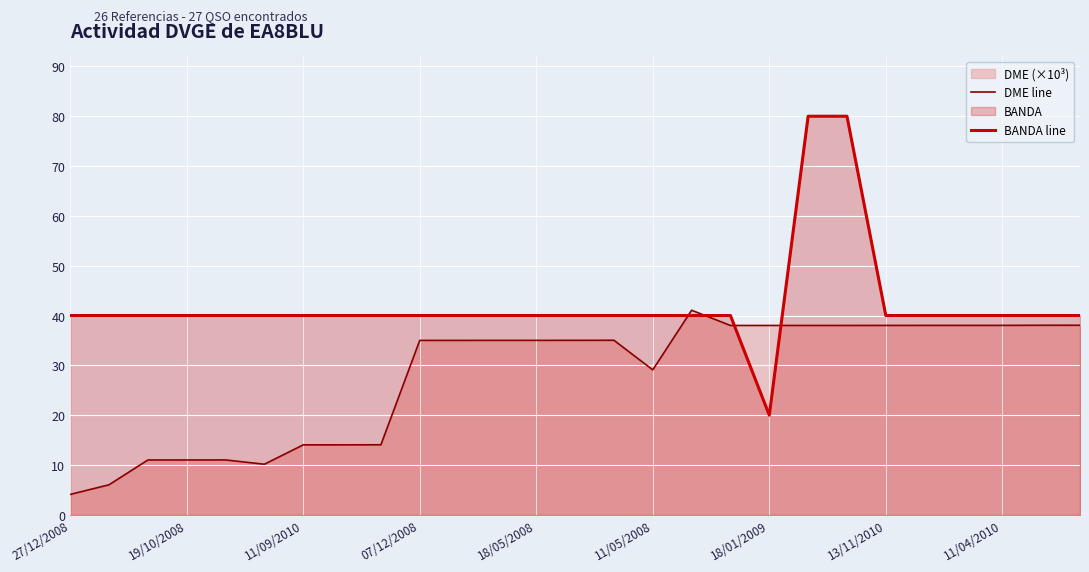

Reading left to right, what are all the values shown in this chart?

DME line: 4.1	6.0	11.0	11.0	11.0	10.2	14.0	14.0	14.1	35.0	35.0	35.0	35.0	35.0	35.0	29.1	41.1	38.0	38.0	38.0	38.0	38.0	38.0	38.0	38.0	38.0	38.0
BANDA line: 40.0	40.0	40.0	40.0	40.0	40.0	40.0	40.0	40.0	40.0	40.0	40.0	40.0	40.0	40.0	40.0	40.0	40.0	20.0	80.0	80.0	40.0	40.0	40.0	40.0	40.0	40.0